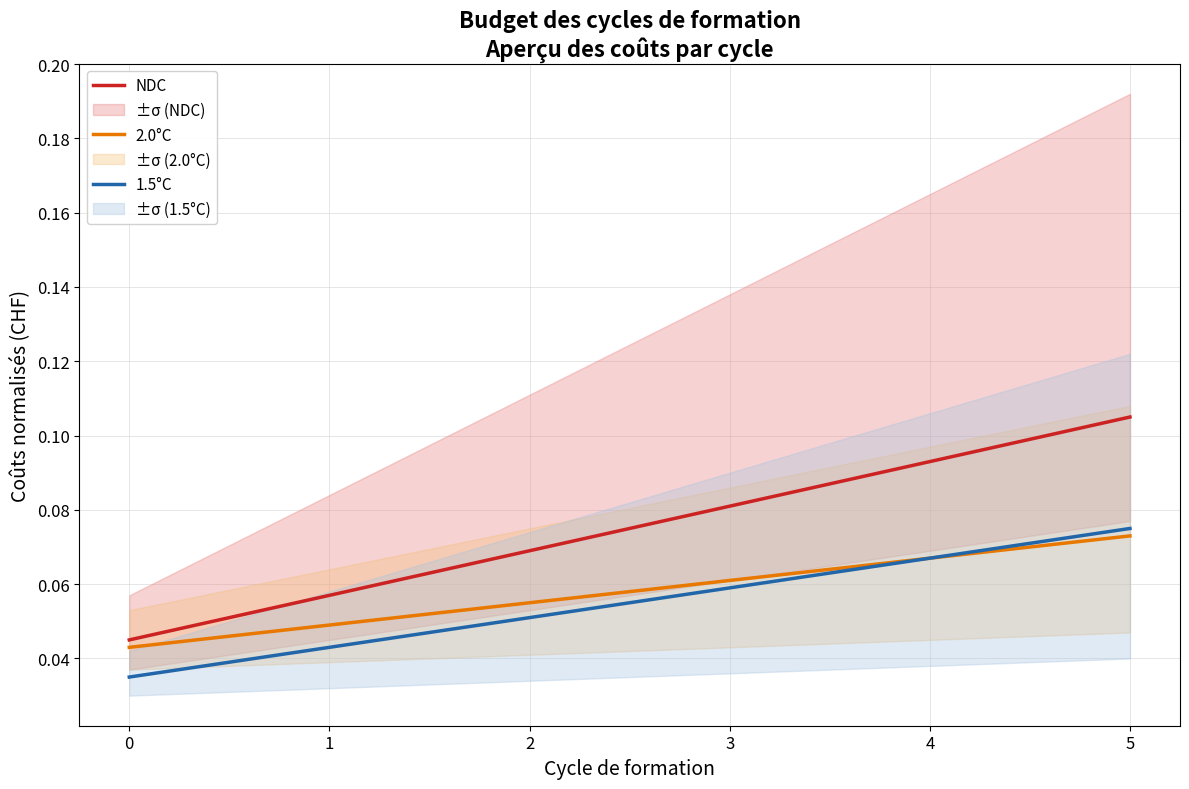

Which category has the highest value in the NDC series?

5